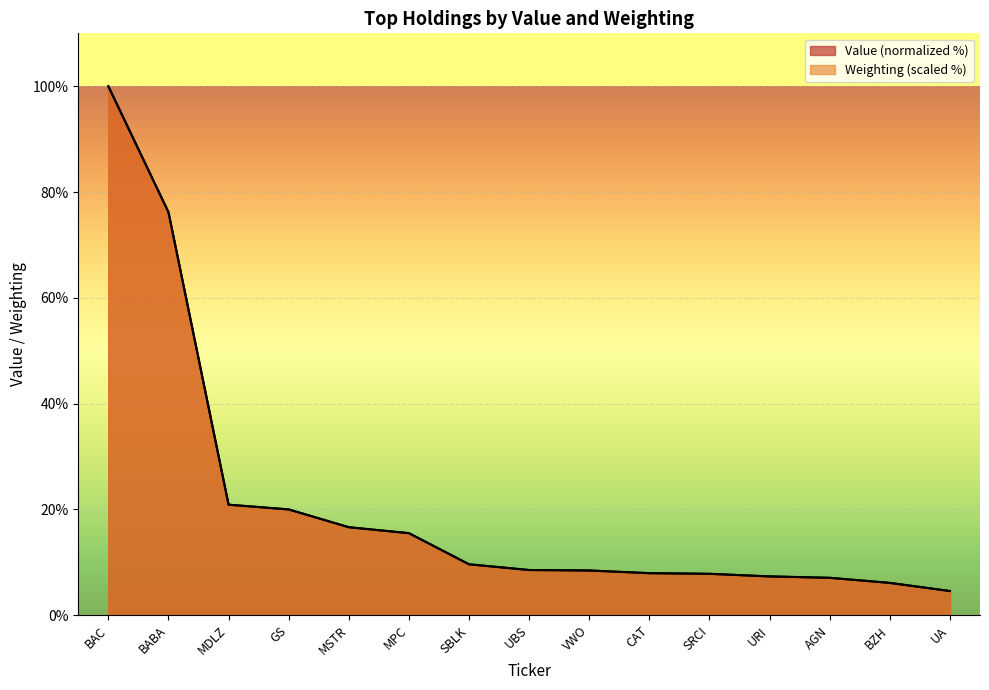

What position from the left is AGN?

13